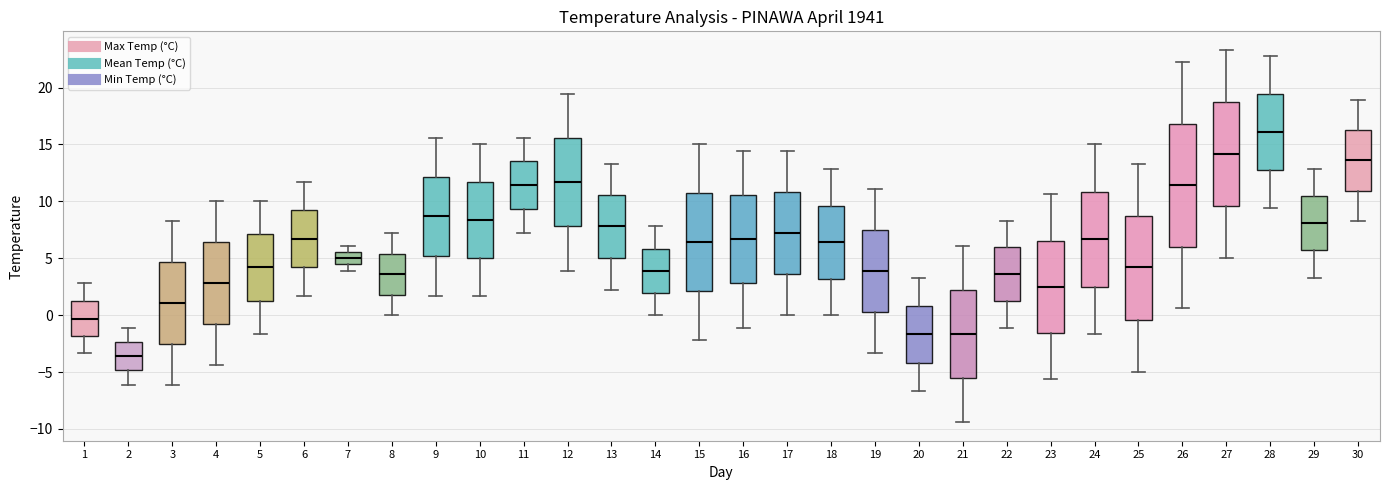

Which box has the highest median line?

28